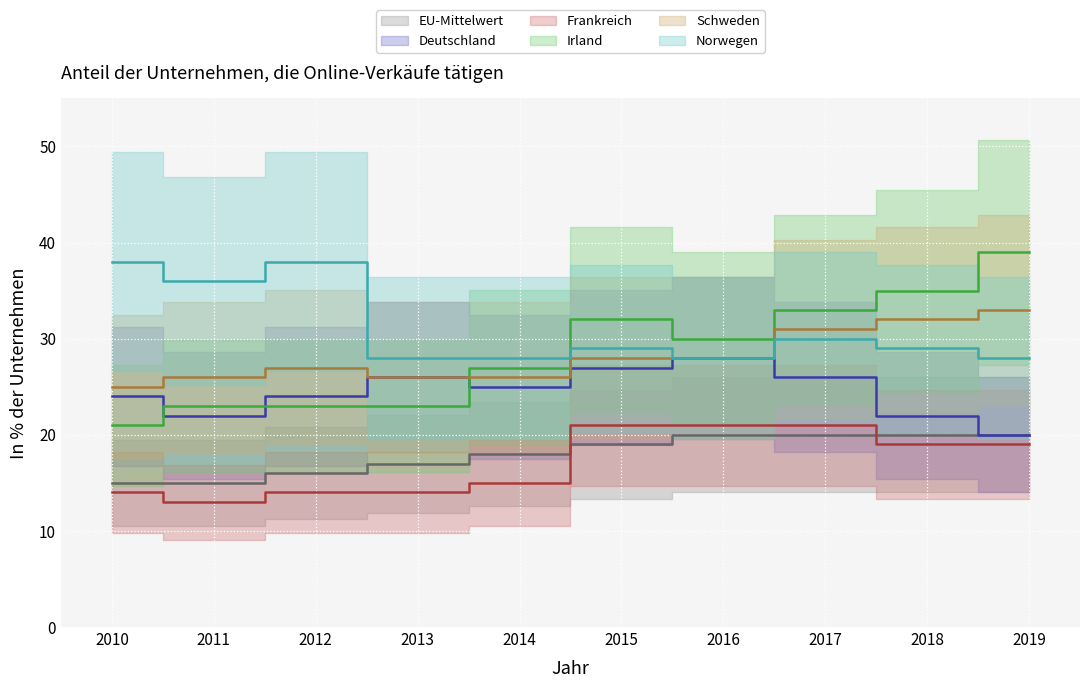

How many interior local valleys does the Norwegen series have?

2